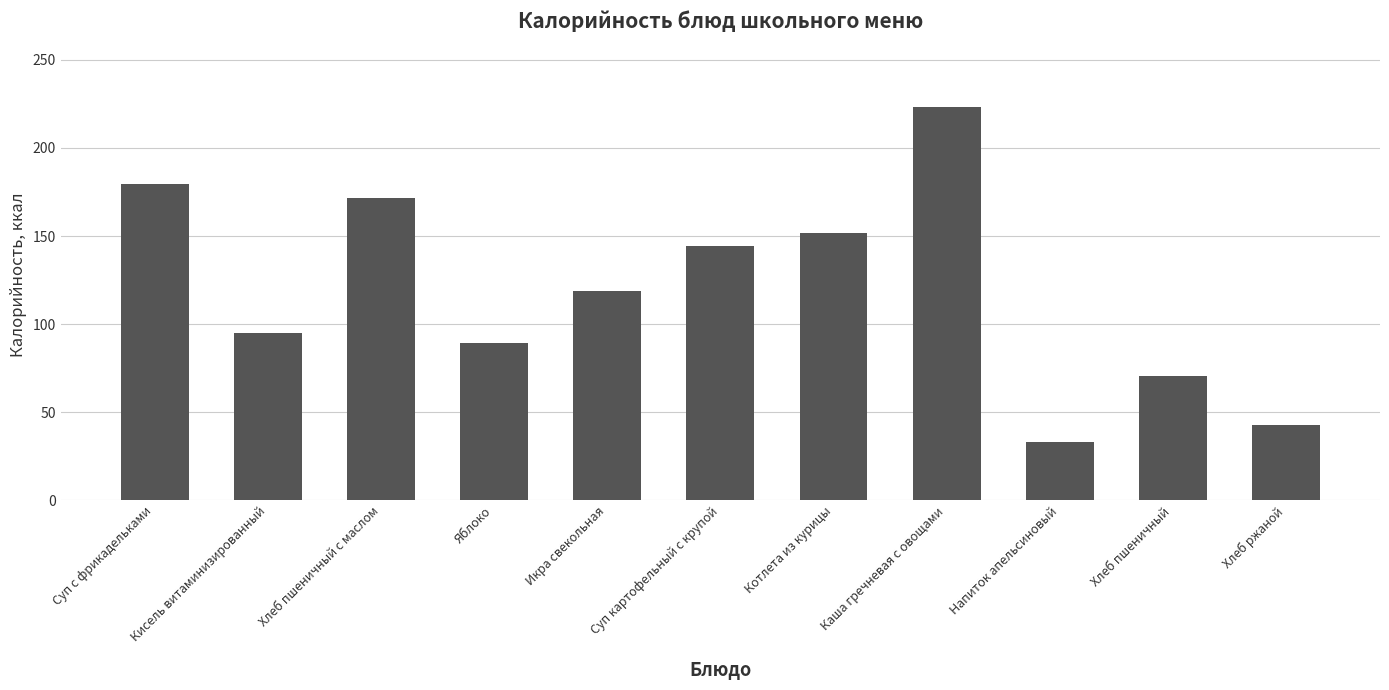

List the labels in order of value, smallest first.

Напиток апельсиновый, Хлеб ржаной, Хлеб пшеничный, Яблоко, Кисель витаминизированный, Икра свекольная, Суп картофельный с крупой, Котлета из курицы, Хлеб пшеничный с маслом, Суп с фрикадельками, Каша гречневая с овощами